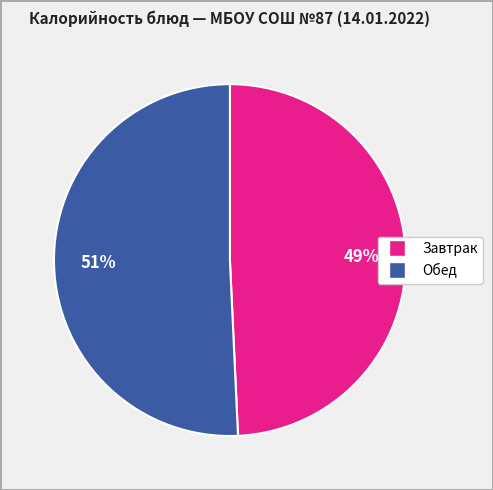

To the nearest percent, what is the average slice percentage?

50%